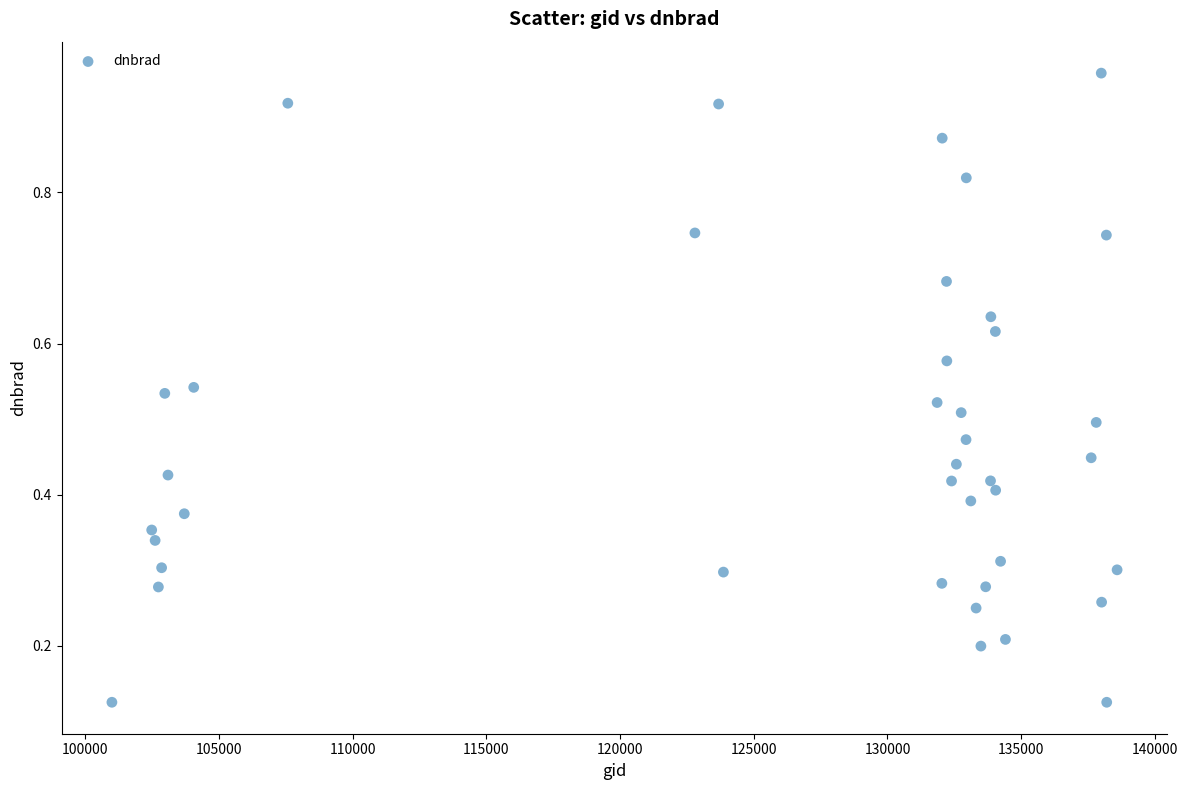

What is the range of X values (max minus min)?

37595.0